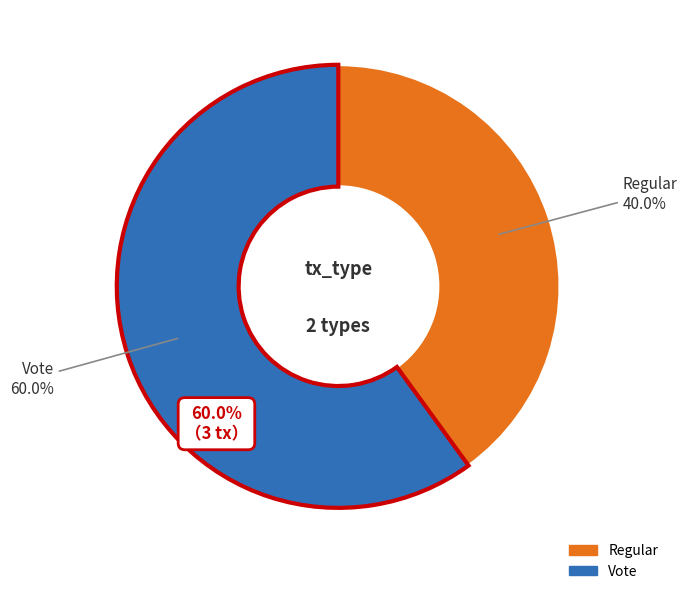

What is the smallest slice in the pie chart?

Regular